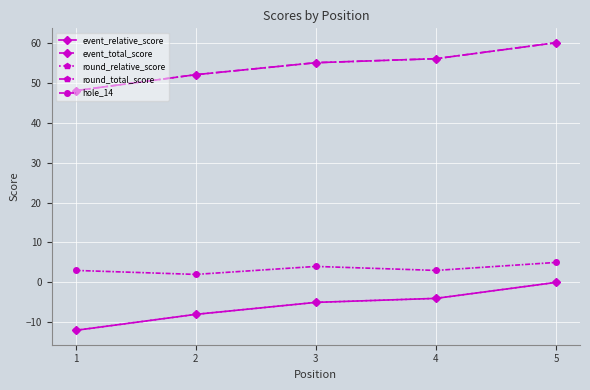

What is the difference between the highest and lowest values at 5?

60